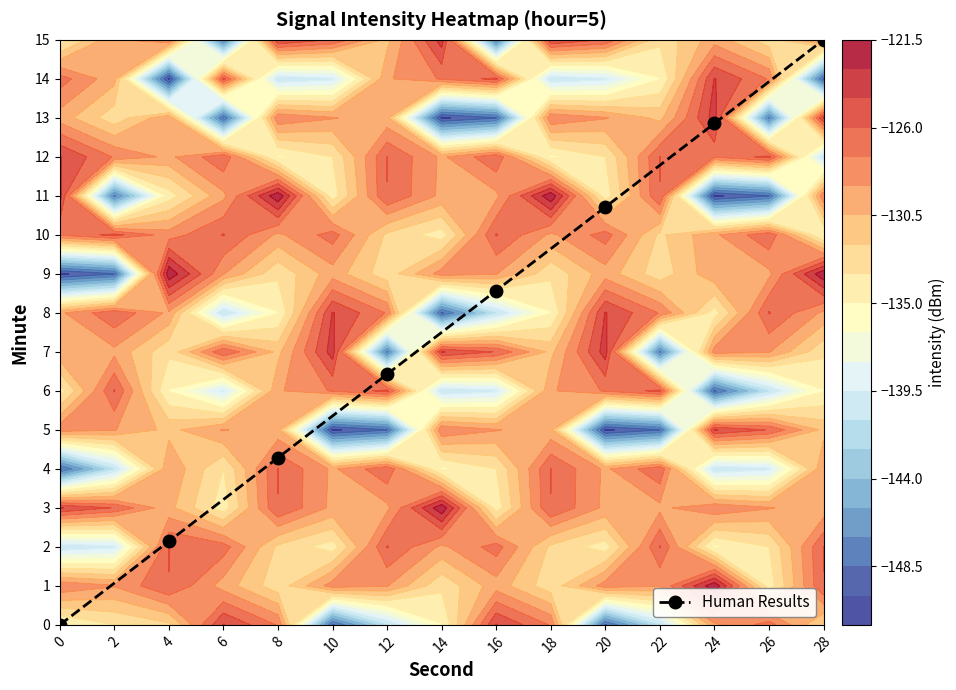

At which label does Human Results first exceed 8?

16